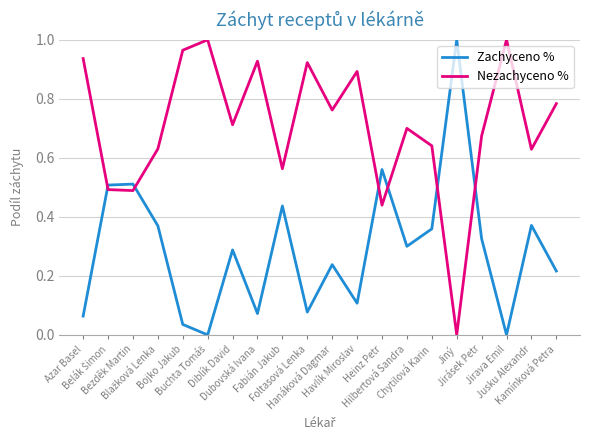

How many lines are shown in the chart?

2